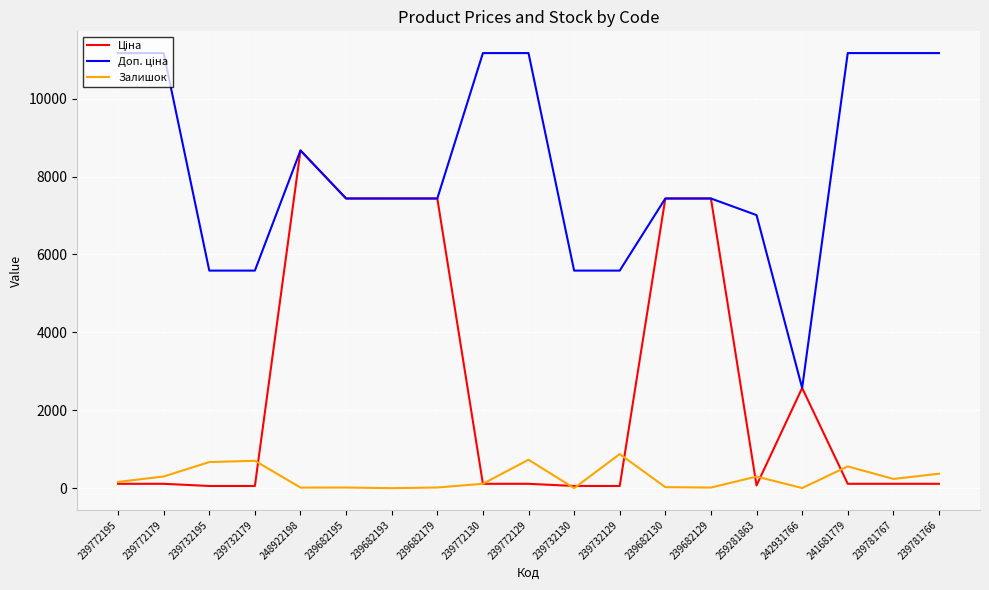

Which series has the widest spread of values?

Ціна